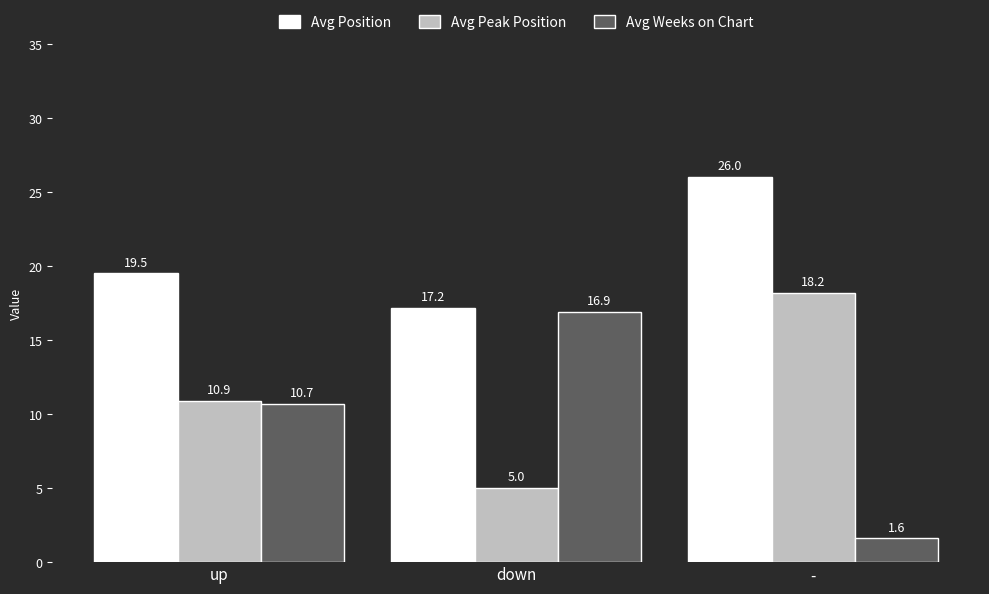

How many bars are there in total?

9